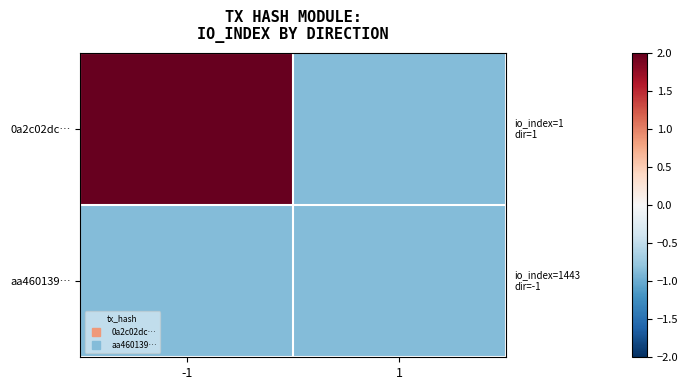

Which series has the largest total across all categories?

0a2c02dc…